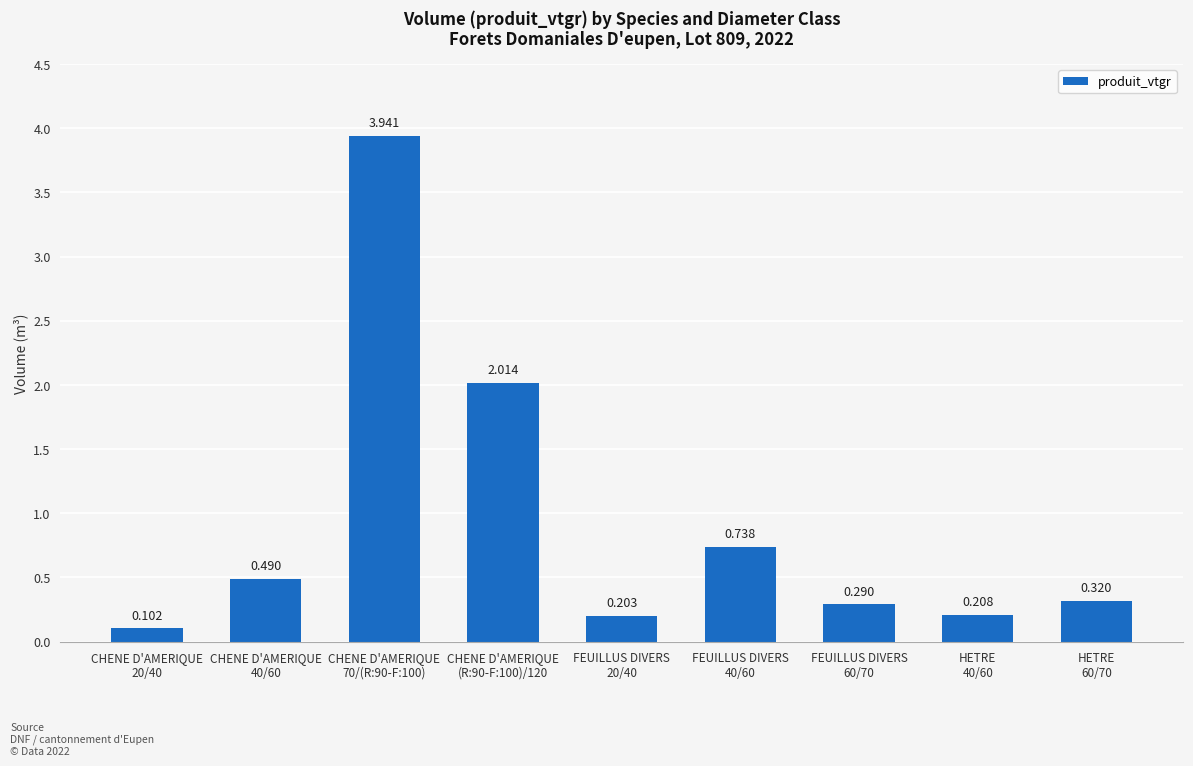

Reading right to left, extract all data points from this chart.

HETRE
60/70=0.3	HETRE
40/60=0.2	FEUILLUS DIVERS
60/70=0.3	FEUILLUS DIVERS
40/60=0.7	FEUILLUS DIVERS
20/40=0.2	CHENE D'AMERIQUE
(R:90-F:100)/120=2.0	CHENE D'AMERIQUE
70/(R:90-F:100)=3.9	CHENE D'AMERIQUE
40/60=0.5	CHENE D'AMERIQUE
20/40=0.1